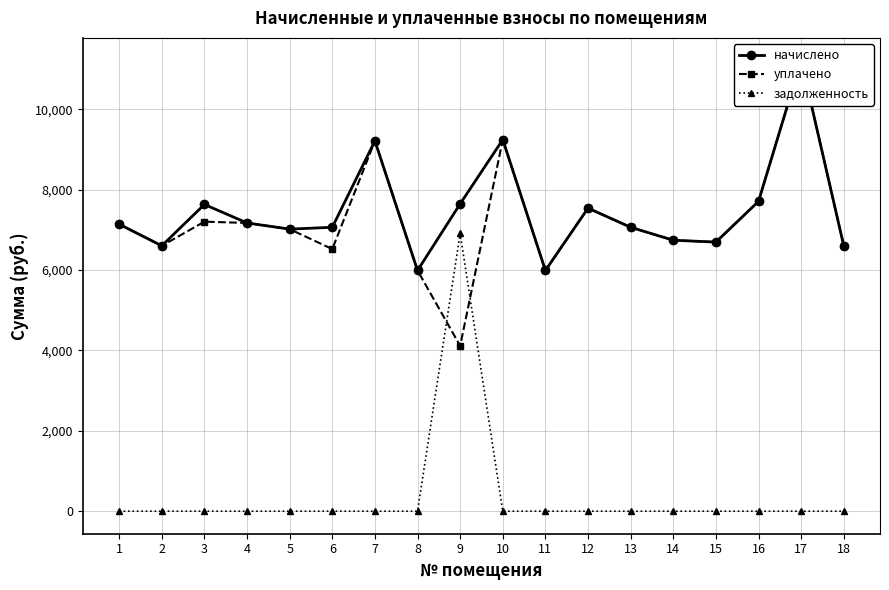

What are all the series names shown in the legend?

начислено, уплачено, задолженность